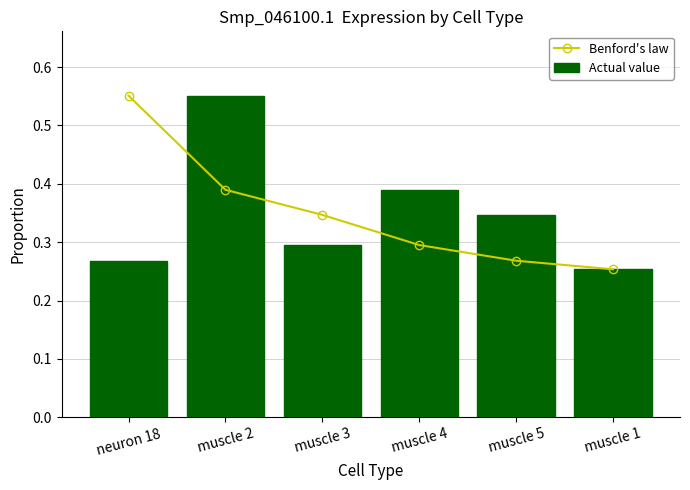

Which has a higher value, muscle 3 or muscle 2?

muscle 2